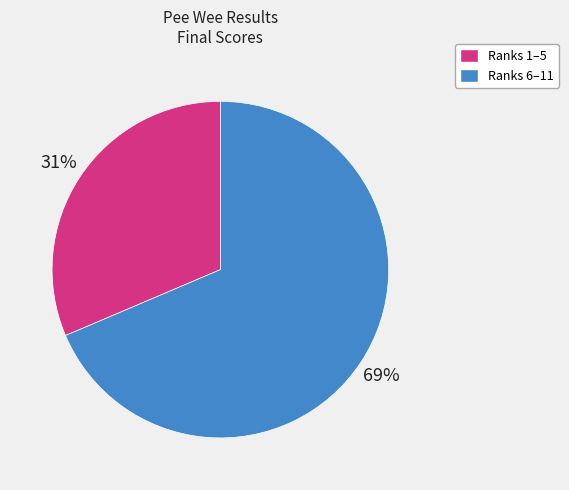

Does any single category account for the majority?

Yes